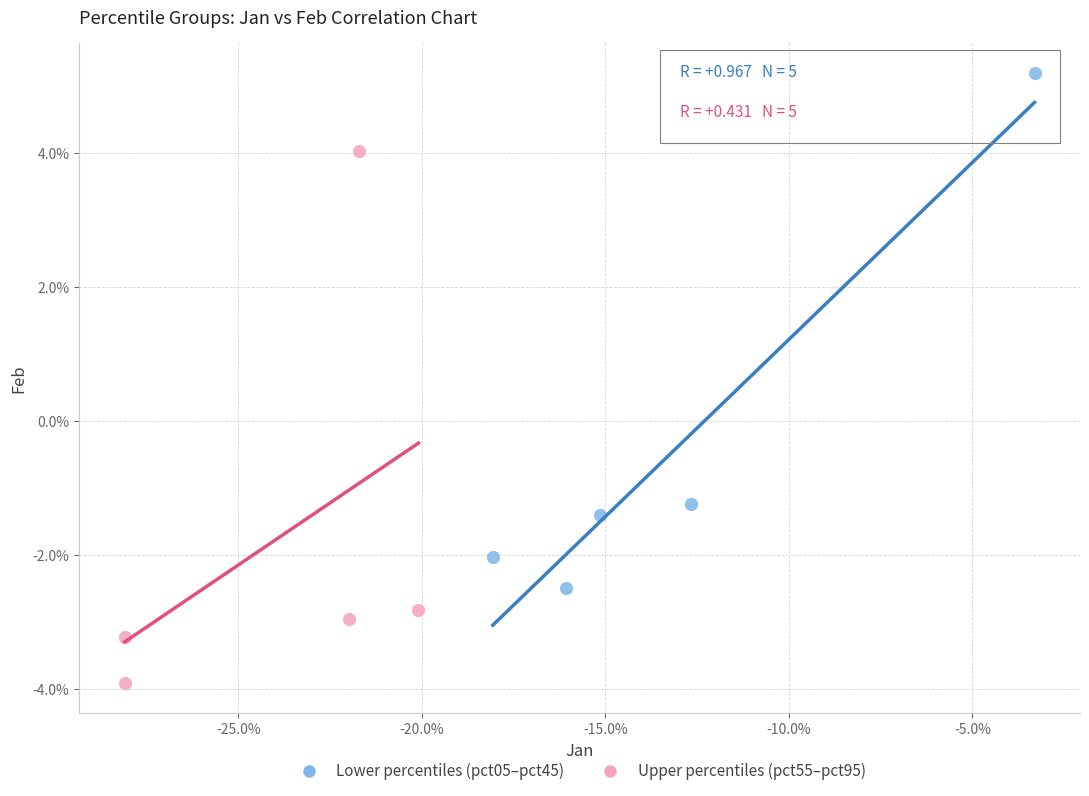

What are all the series names shown in the legend?

Lower percentiles (pct05–pct45), Upper percentiles (pct55–pct95)